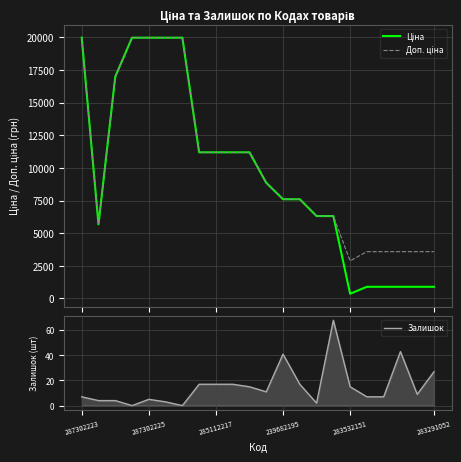

Between 10 and 15, which is larger?

10